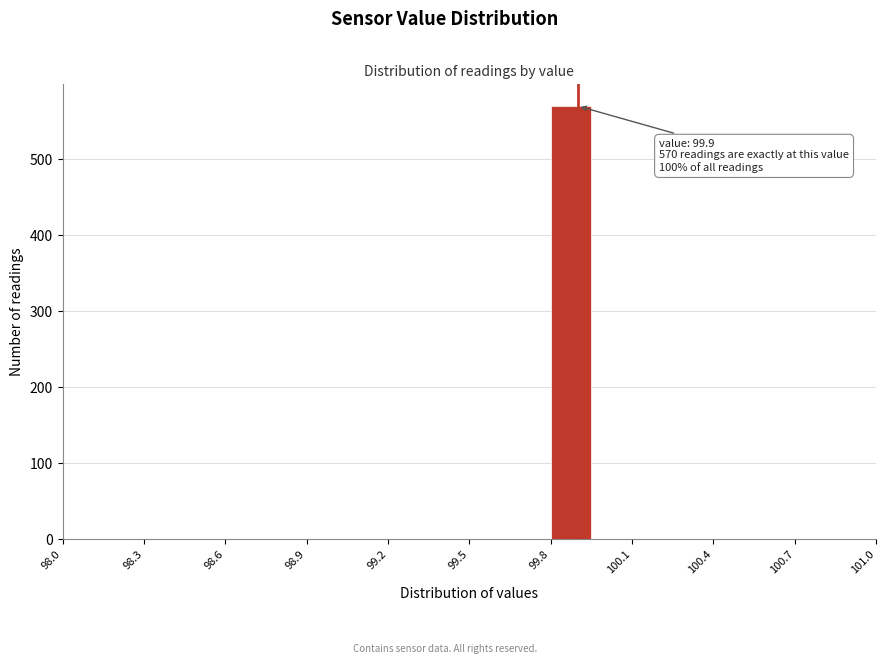

Read against the x-axis, roughly where is the centre of the tallest bar?

99.90